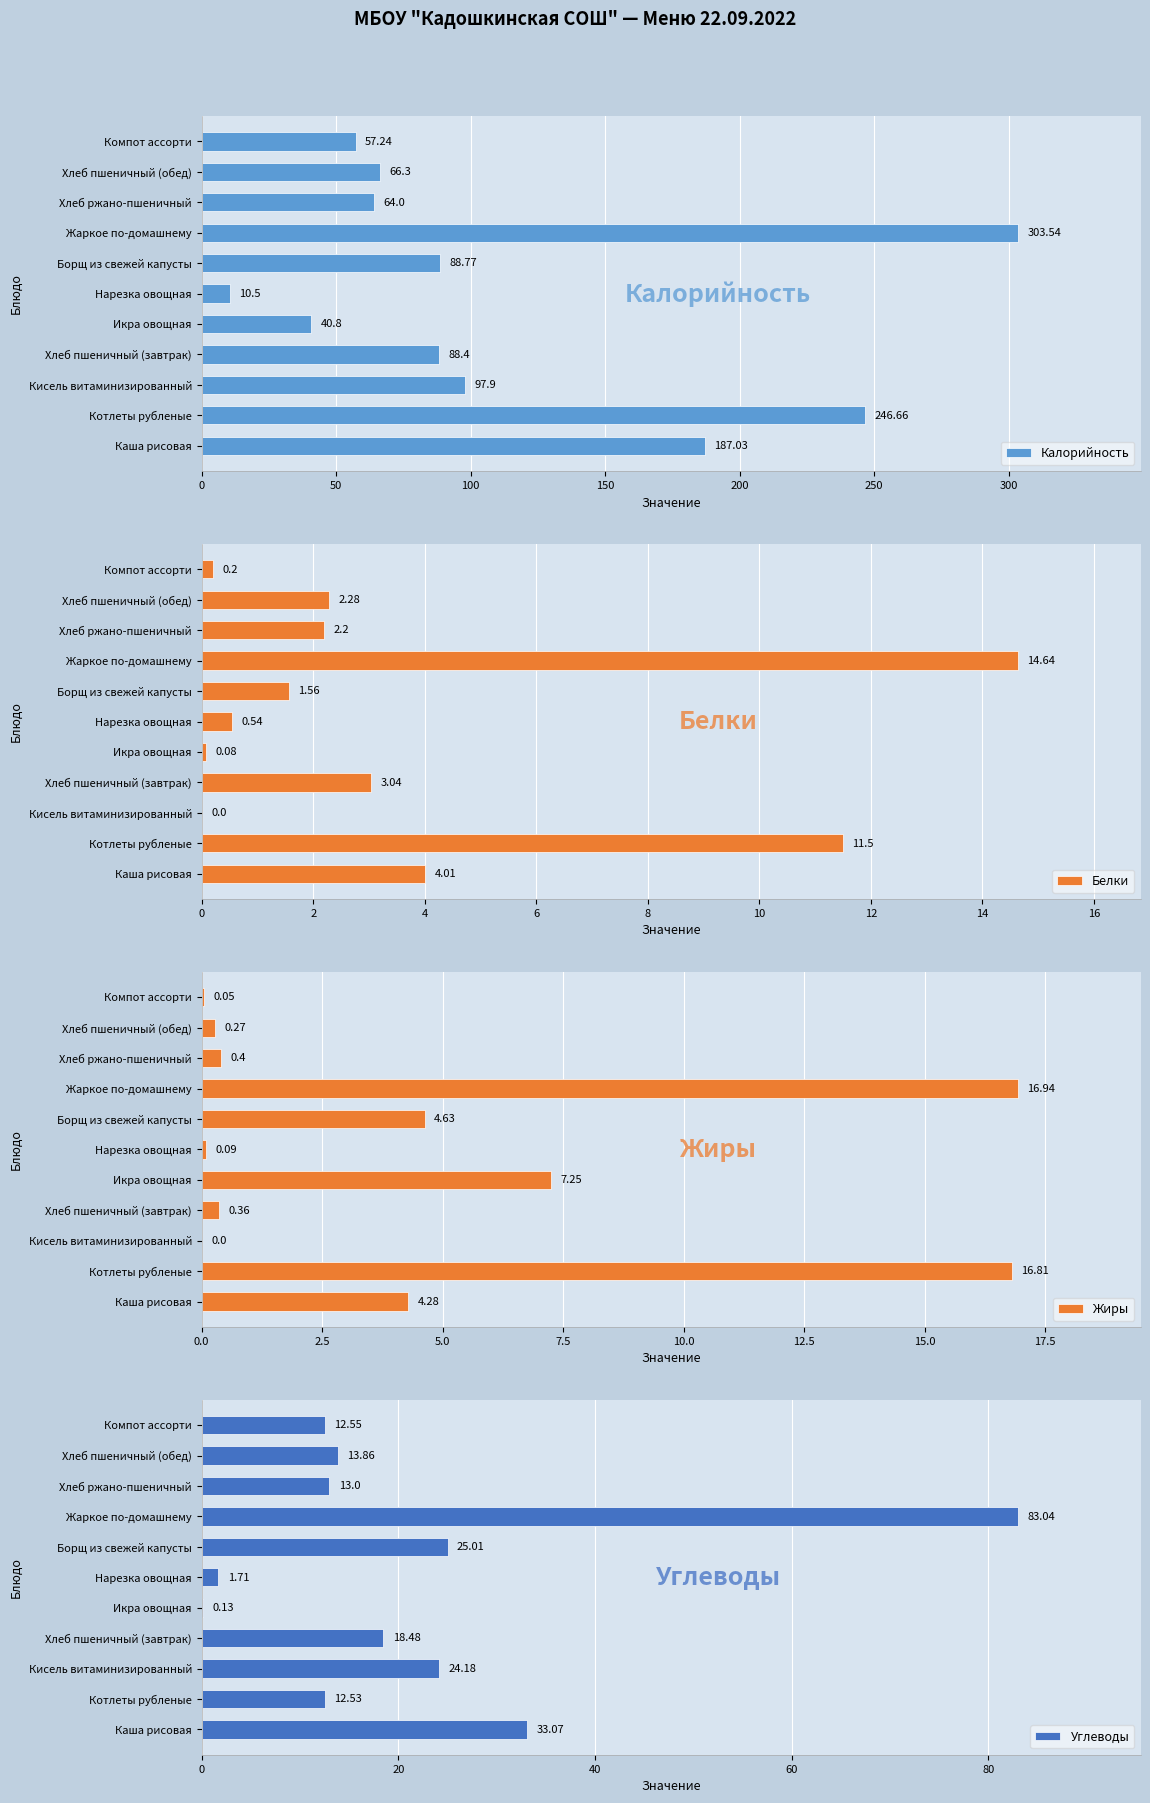

List the labels in order of Калорийность value, largest first.

Жаркое по-домашнему, Котлеты рубленые, Каша рисовая, Кисель витаминизированный, Борщ из свежей капусты, Хлеб пшеничный (завтрак), Хлеб пшеничный (обед), Хлеб ржано-пшеничный, Компот ассорти, Икра овощная, Нарезка овощная